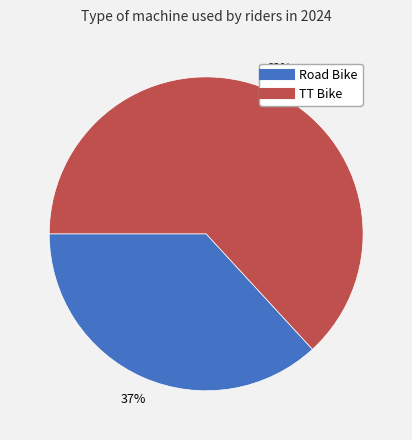

Is there any slice that represents more than half of the pie?

Yes